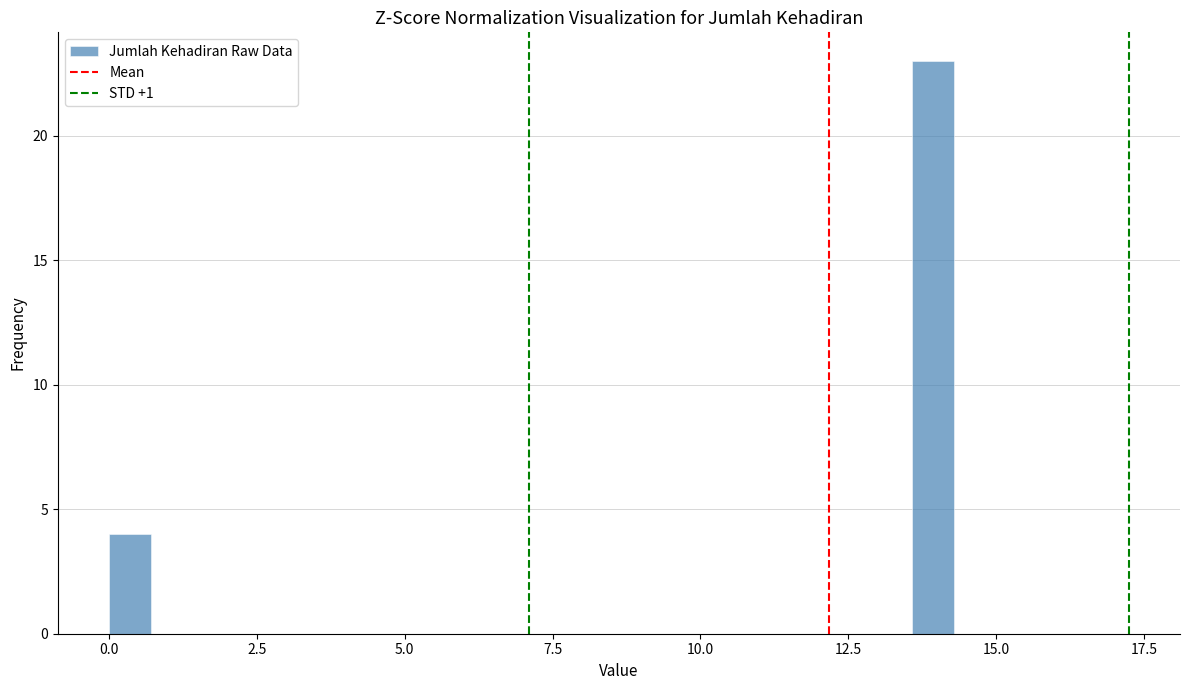

Read against the x-axis, roughly where is the centre of the tallest bar?

14.0